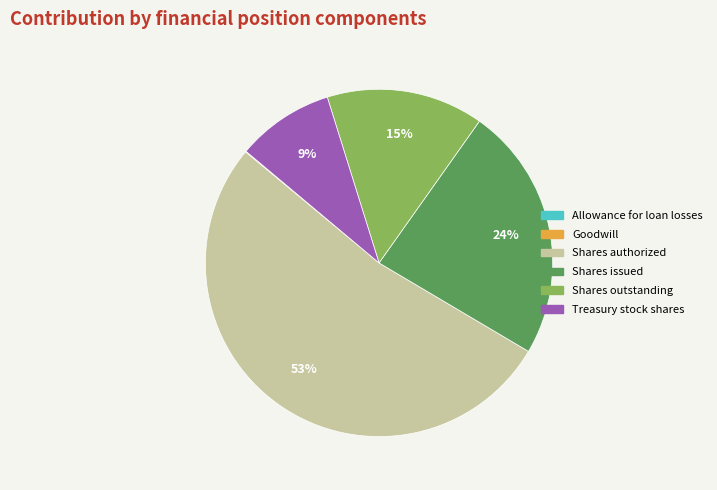

Which slice represents more than half of the pie?

Shares authorized